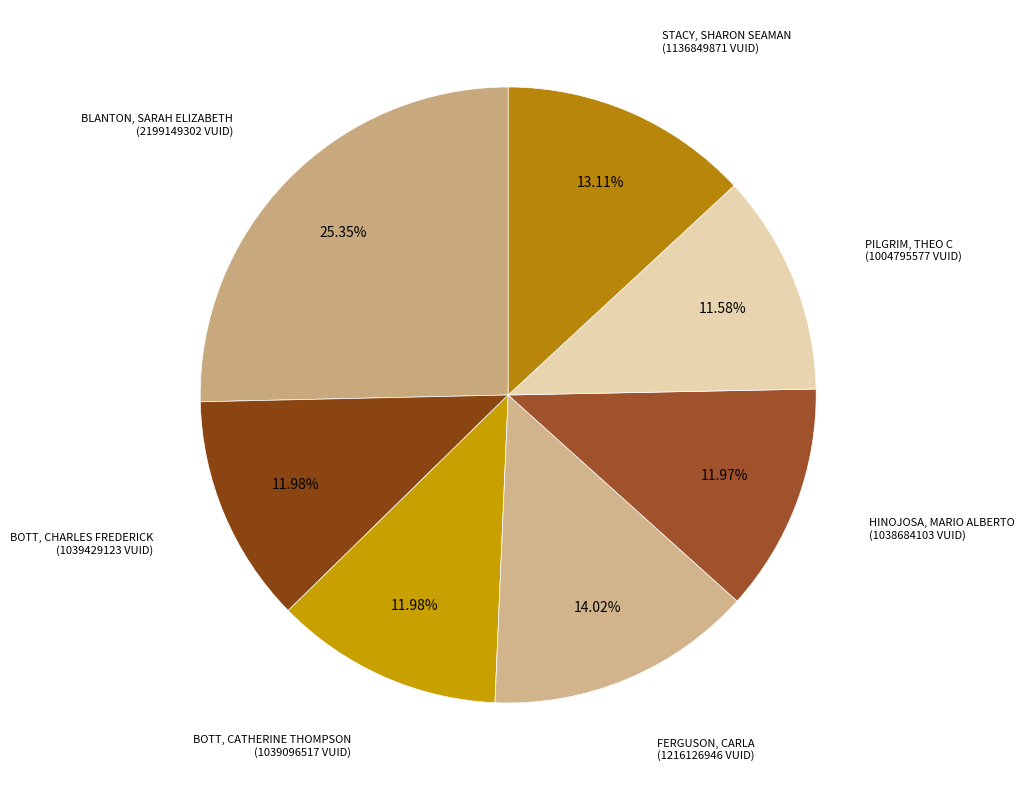

How many slices are in this pie chart?

7